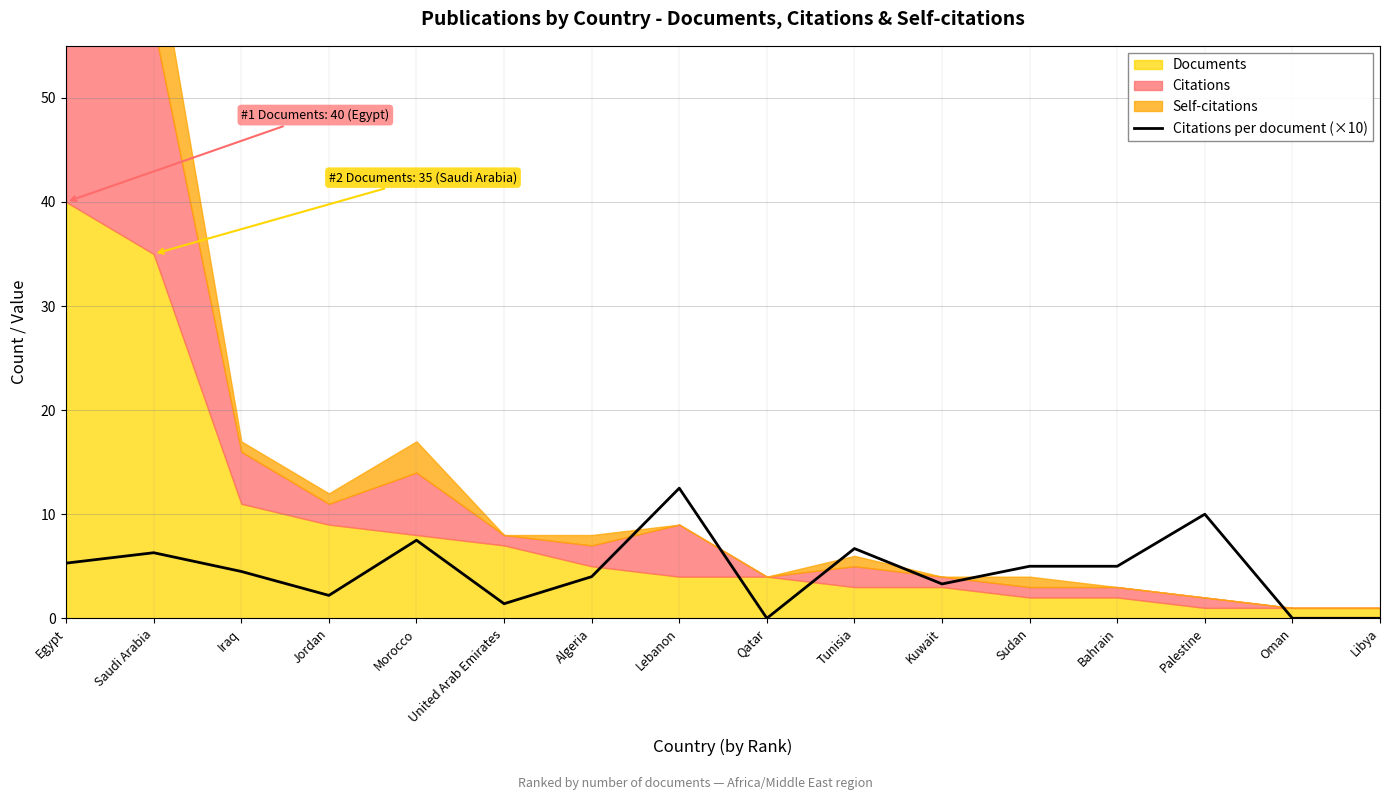

What is the difference between the maximum and minimum values?

12.5